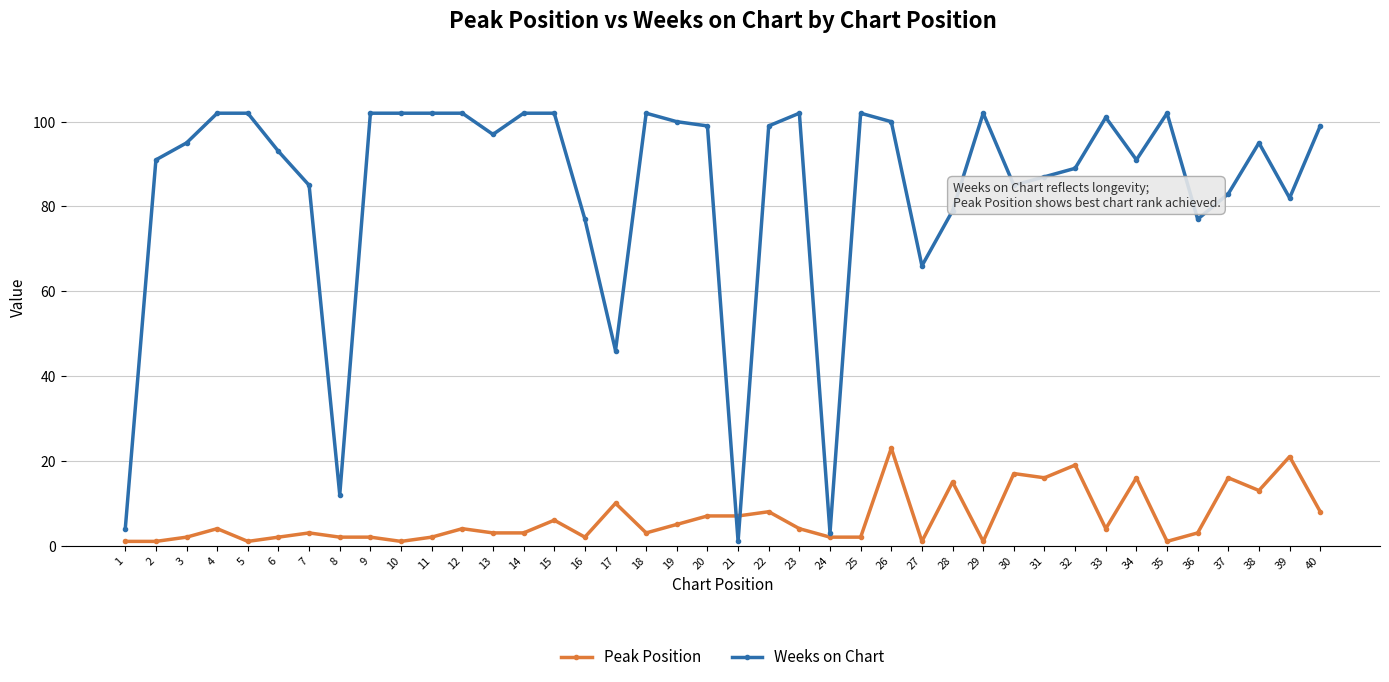

How many series are shown in this chart?

2